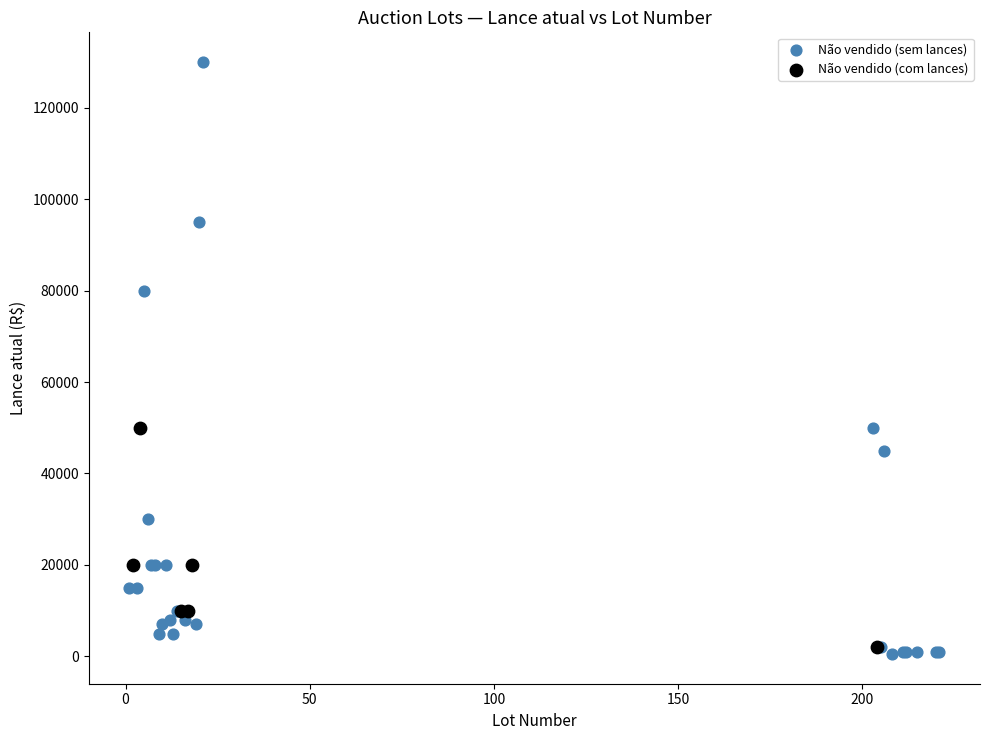

Which series has the widest spread of Y values?

Não vendido (sem lances)